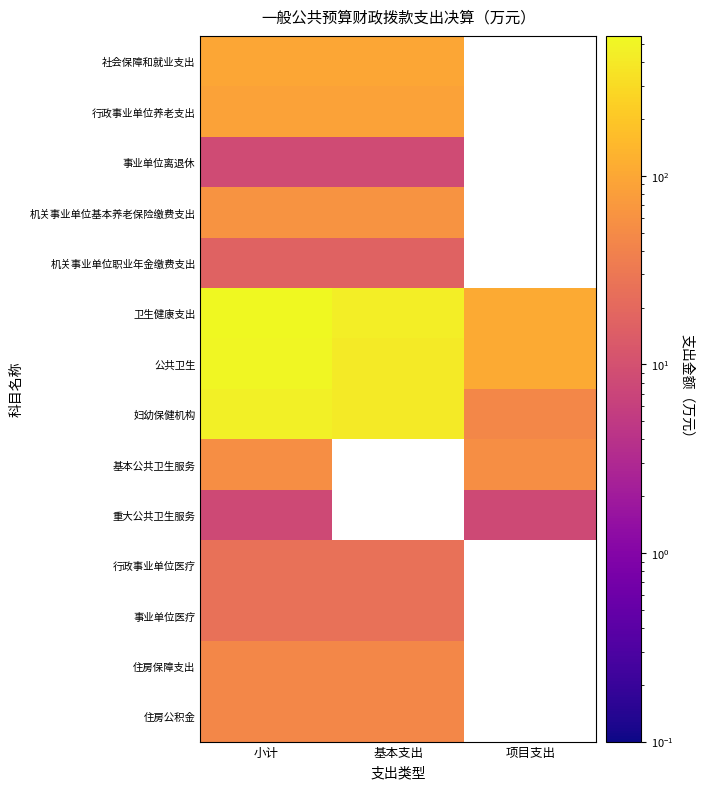

How many positive values does the 机关事业单位职业年金缴费支出 series have?

2